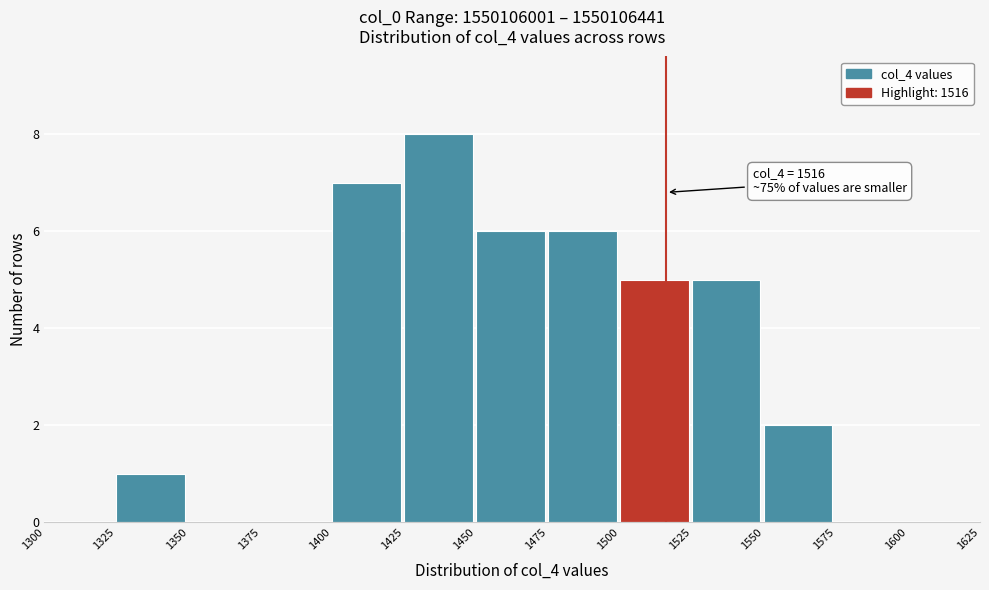

Which range on the x-axis has the tallest bar?

1425 to 1450